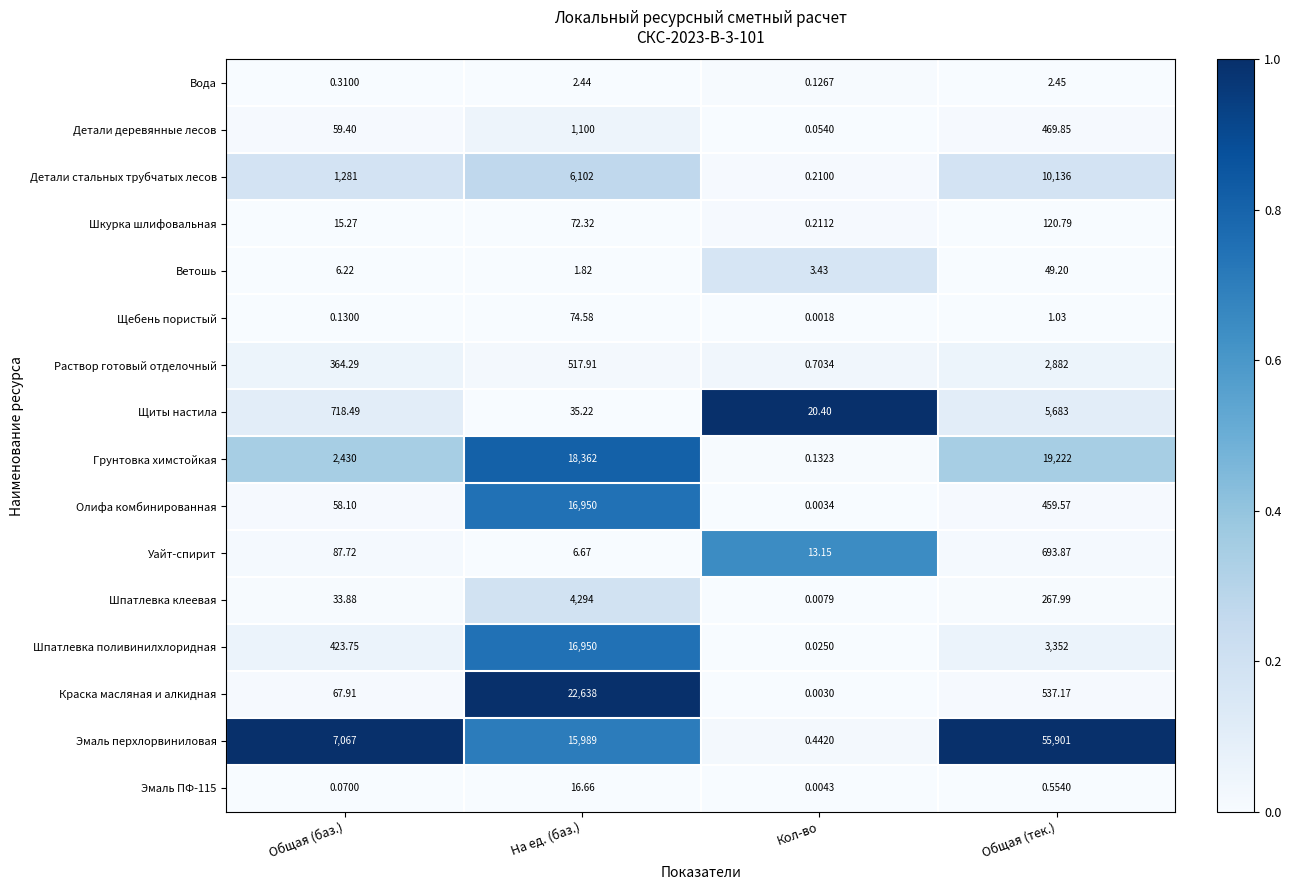

Between Общая (баз.) and Общая (тек.), which series saw the biggest shift?

Эмаль перхлорвиниловая